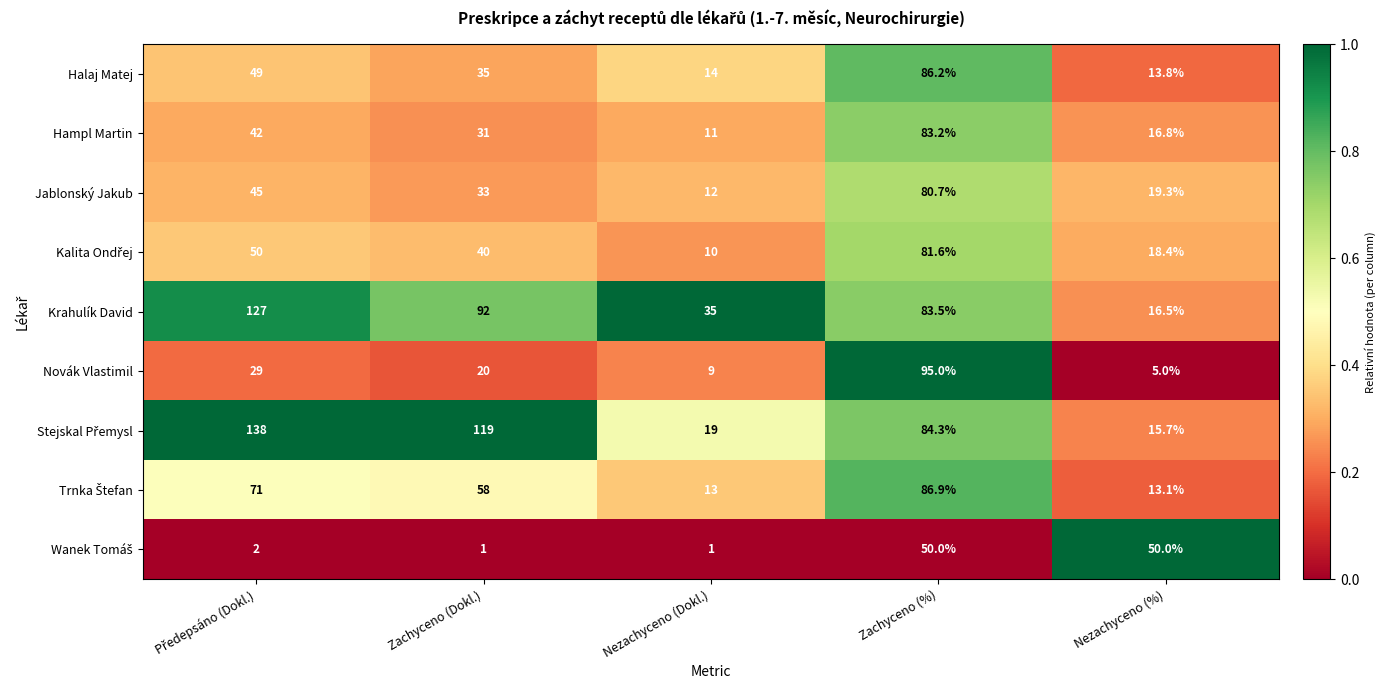

What is the spread (max minus min) of values at Zachyceno (Dokl.)?

118.0